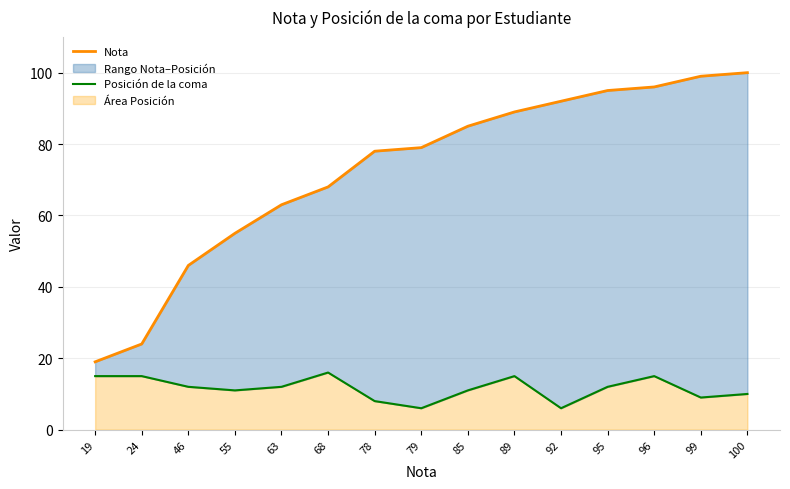

Rank the series by their maximum value, from highest to lowest.

Nota, Posición de la coma